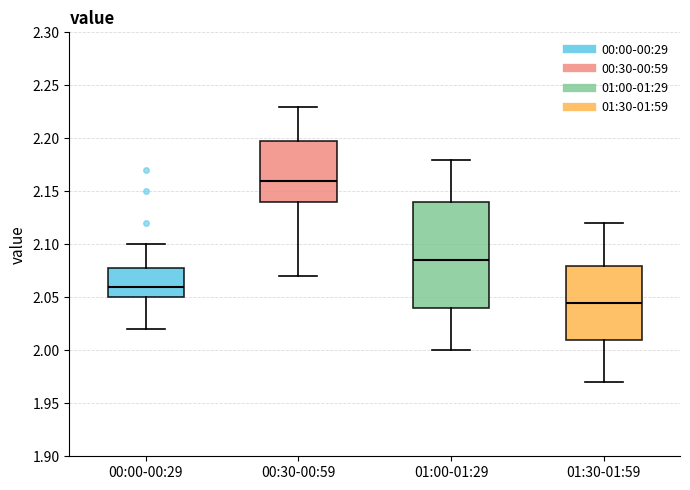

Which box has the highest median line?

00:30-00:59